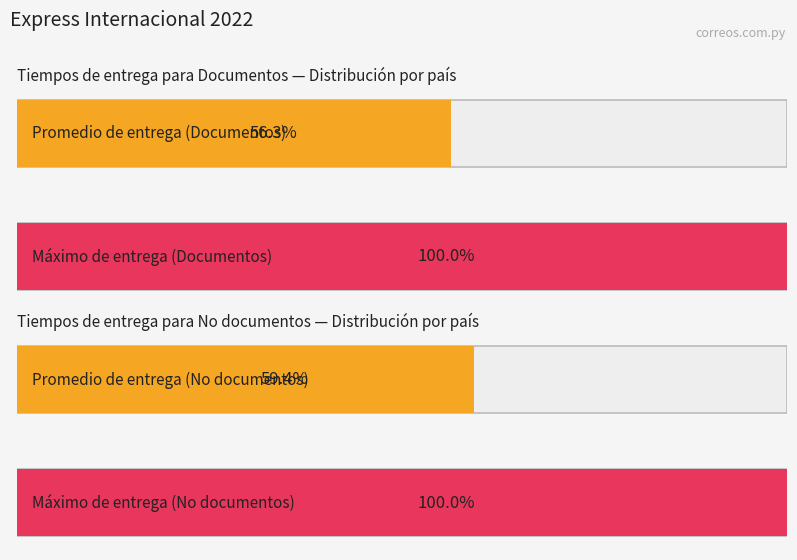

Are the bars horizontal?

Yes